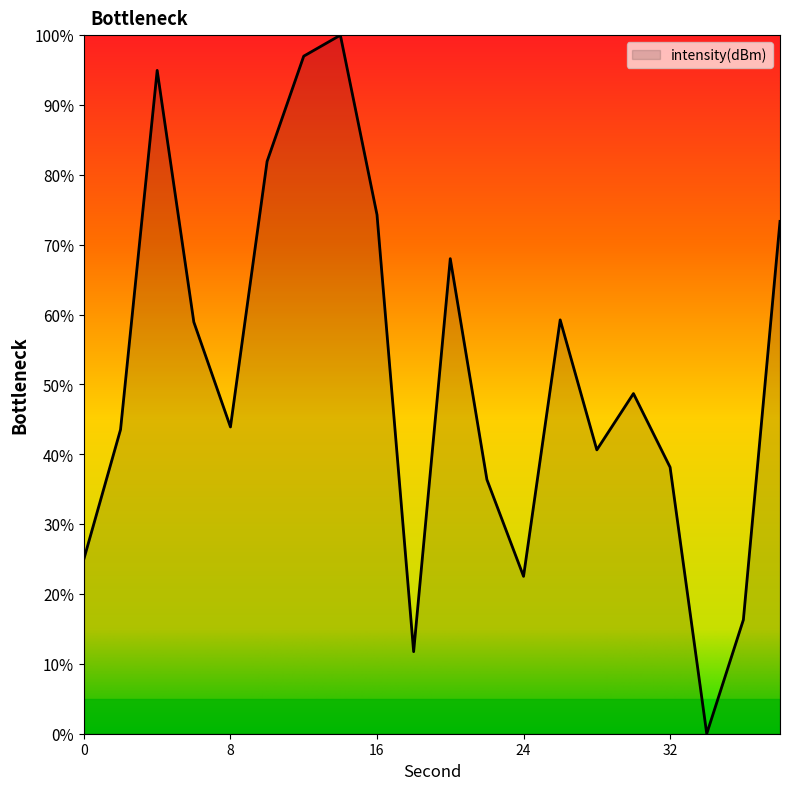

What is the sum of all values?

1034.6